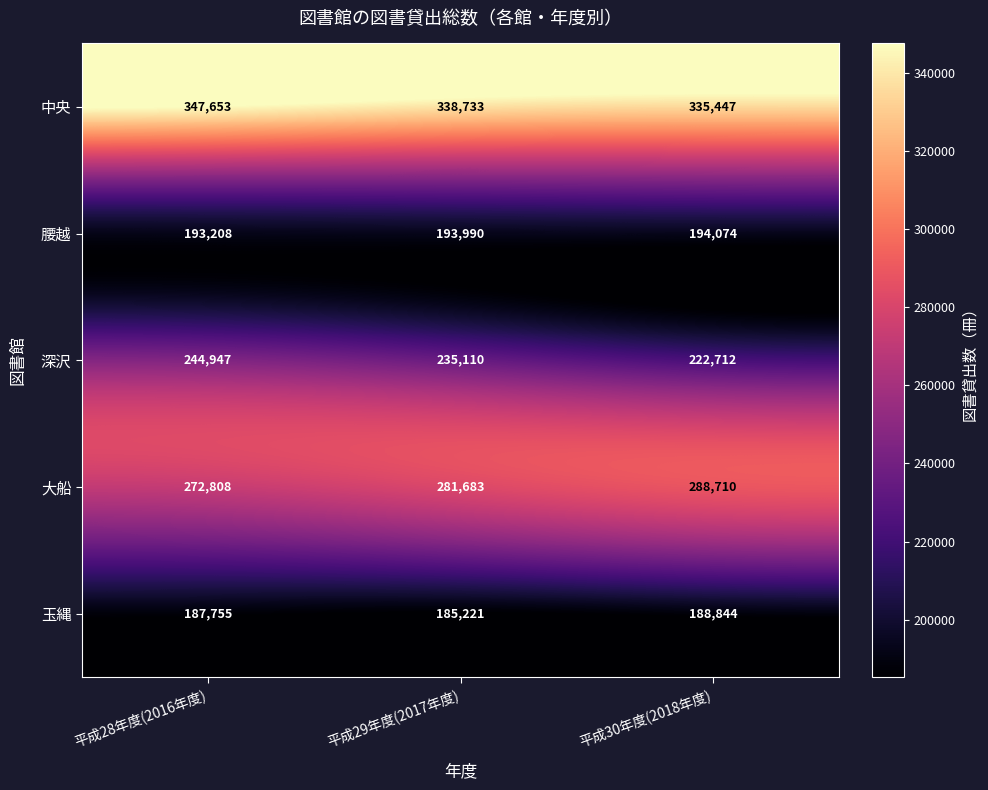

True or false: 腰越 has a value of 50497 at 平成28年度(2016年度).

False